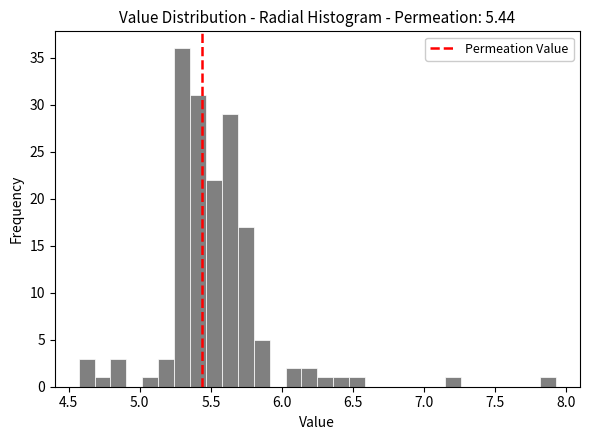

Read against the x-axis, roughly where is the centre of the tallest bar?

5.30